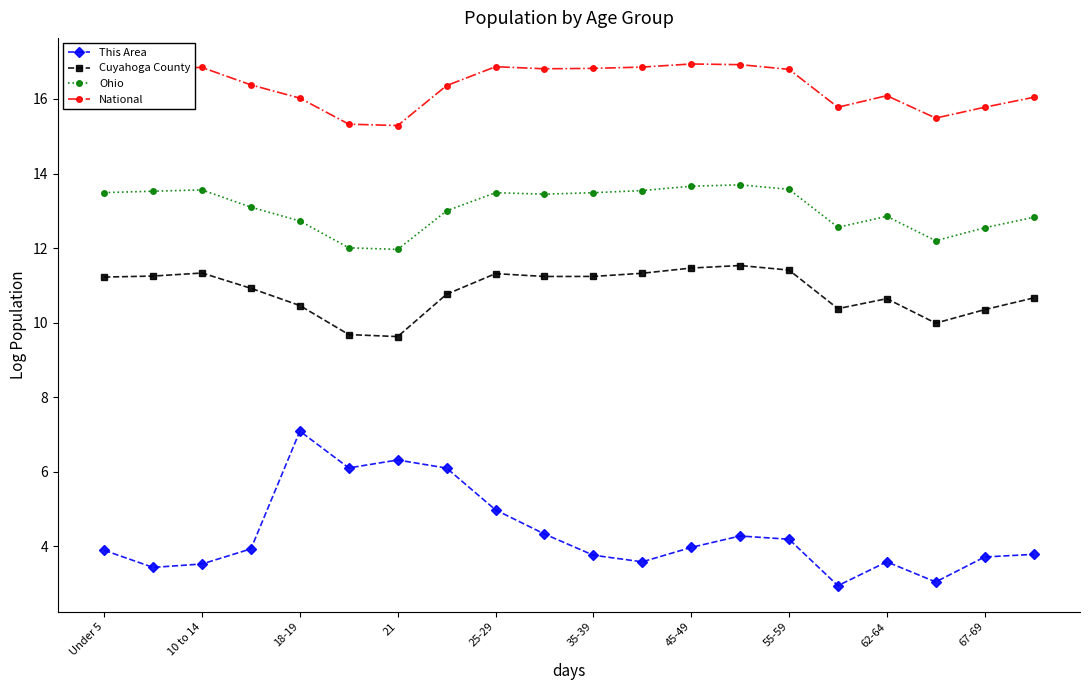

Which series has the widest spread of values?

This Area